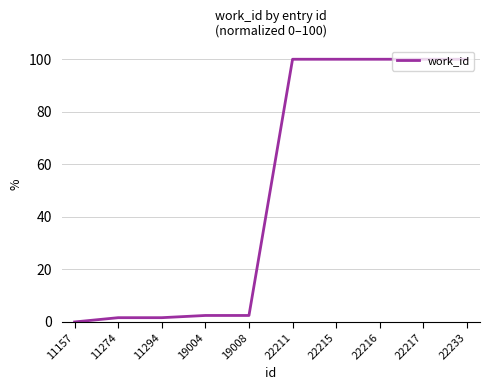

What is the average value?

50.8